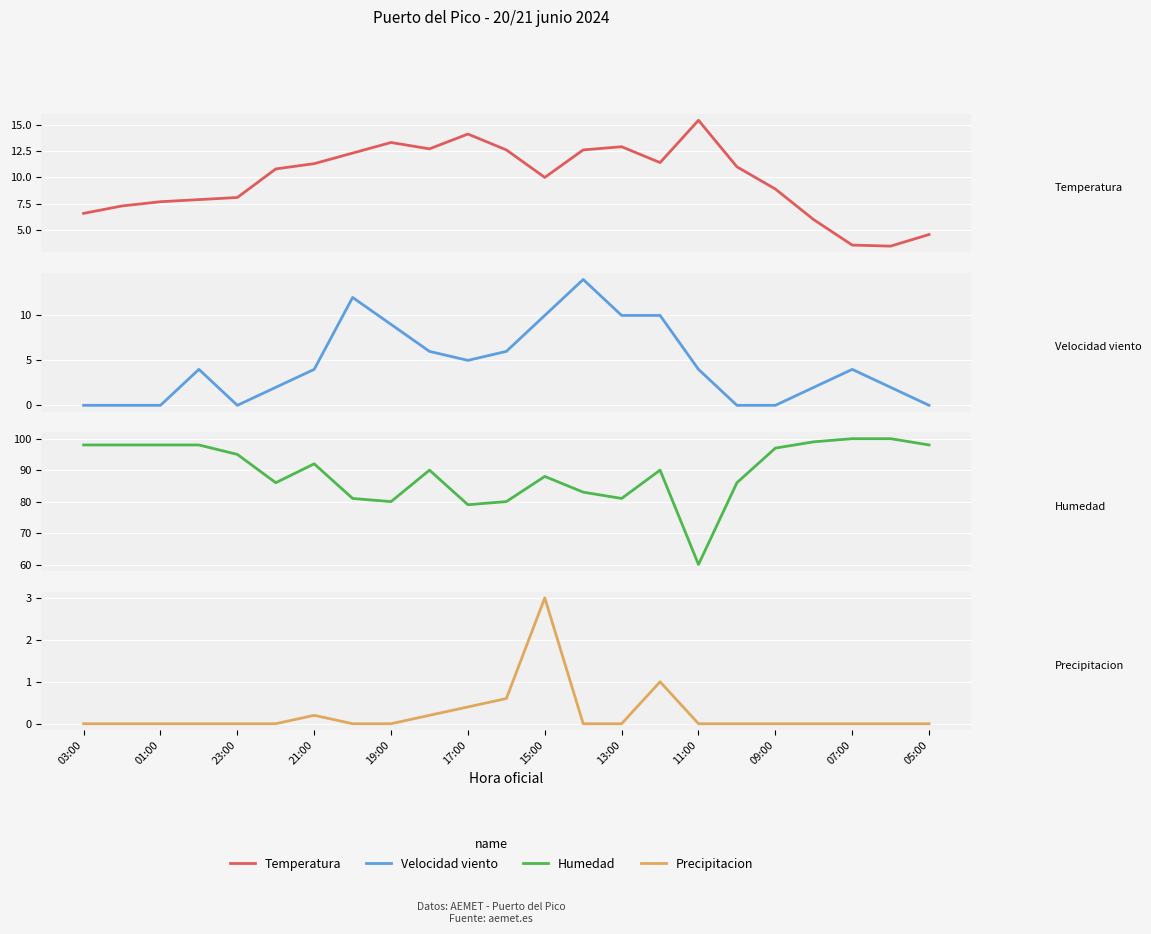

What is the highest value of the Humedad series?

100.0